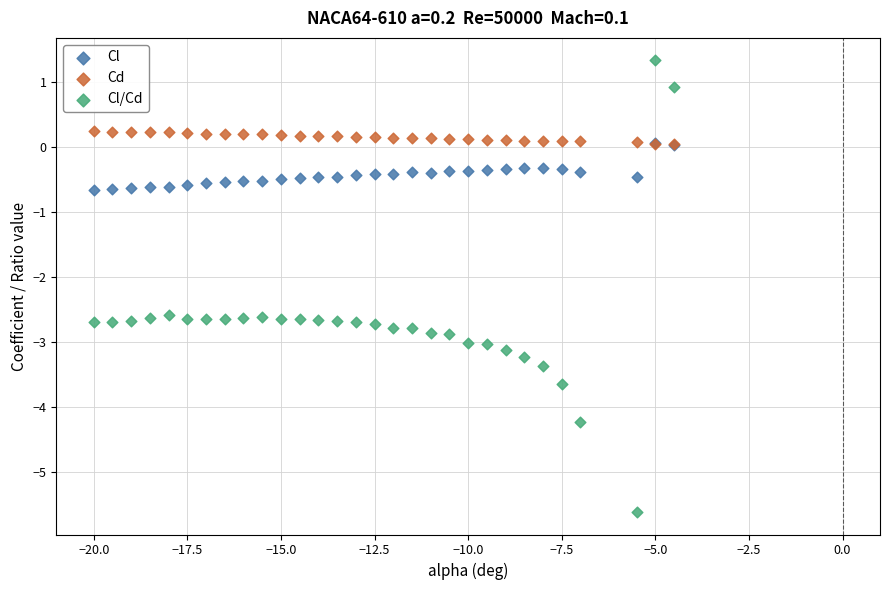

What are all the series names shown in the legend?

Cl, Cd, Cl/Cd